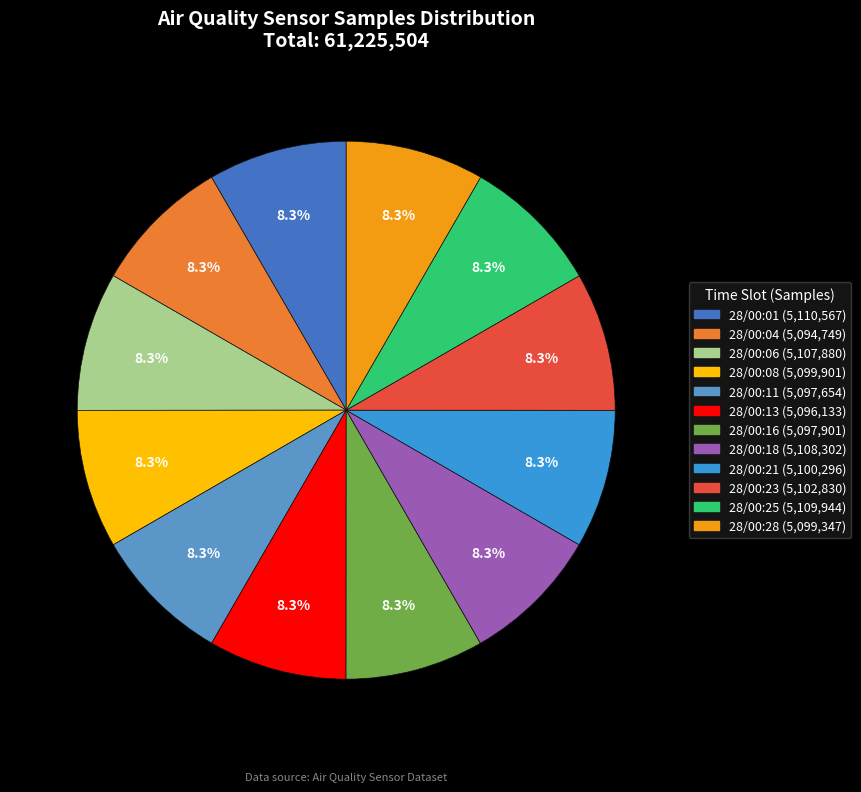

Count the number of slices in the pie.

12